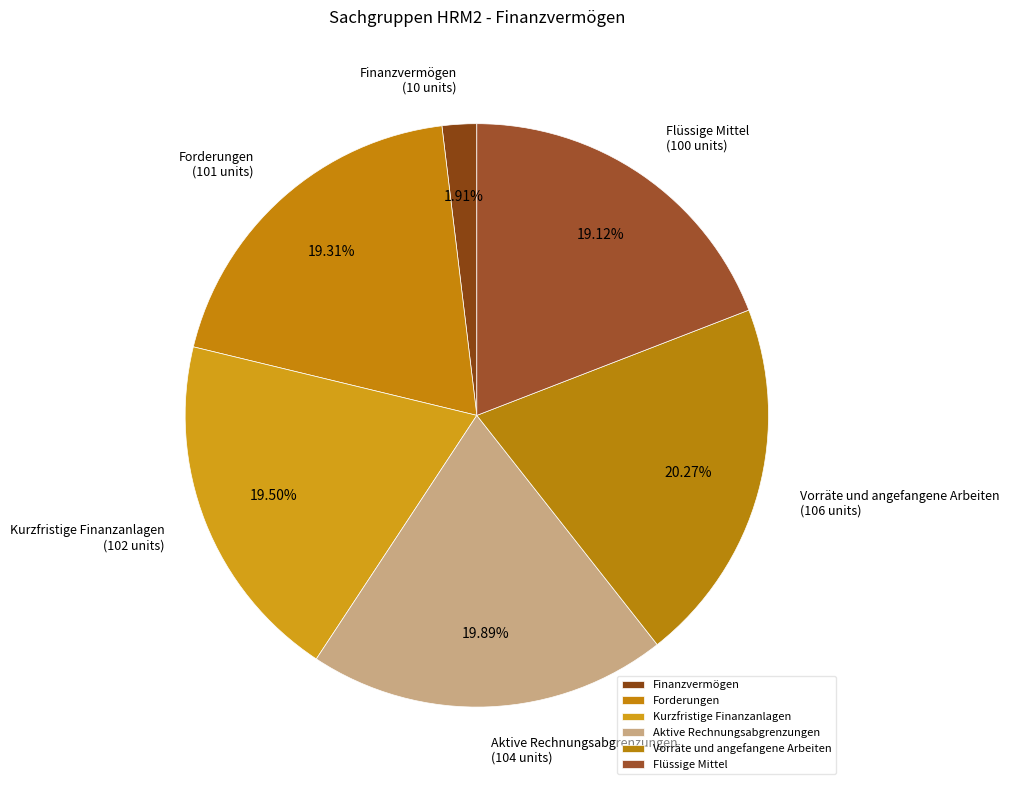

Between Aktive Rechnungsabgrenzungen and Flüssige Mittel, which is larger?

Aktive Rechnungsabgrenzungen